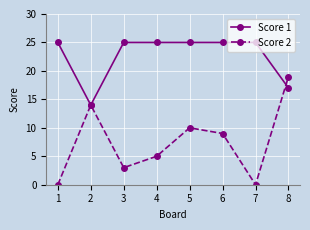

What is the average value of the Score 1 series?

23